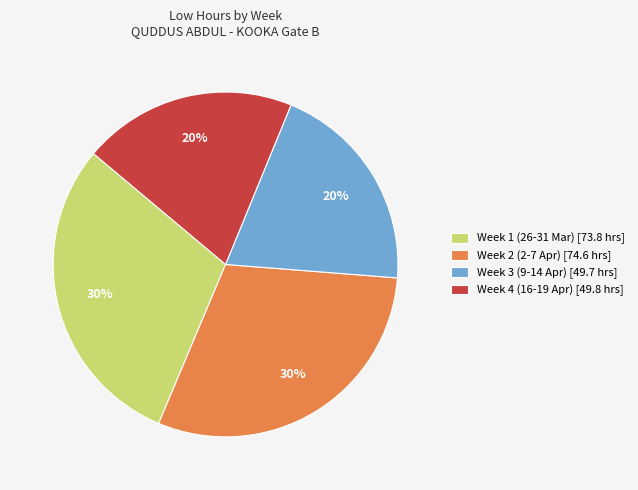

Does Week 2 (2-7 Apr) [74.6 hrs] account for over 50% of the chart?

No